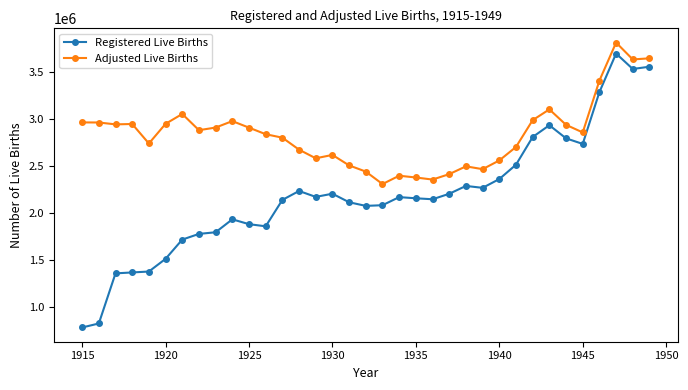

Which series has the widest spread of values?

Registered Live Births